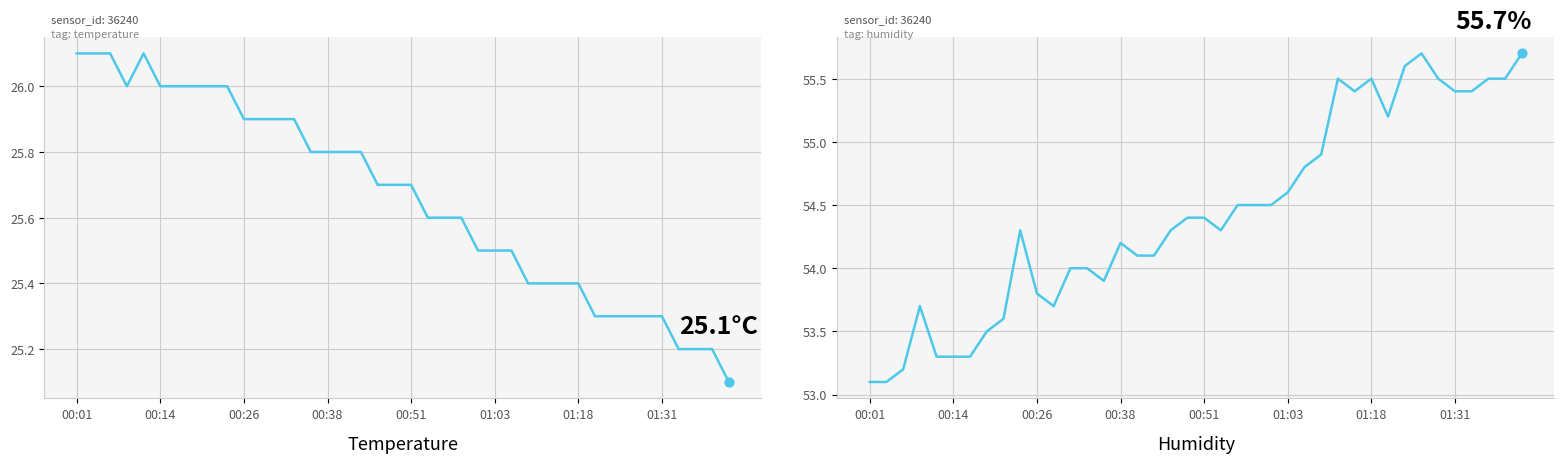

Which series has the largest total across all categories?

humidity